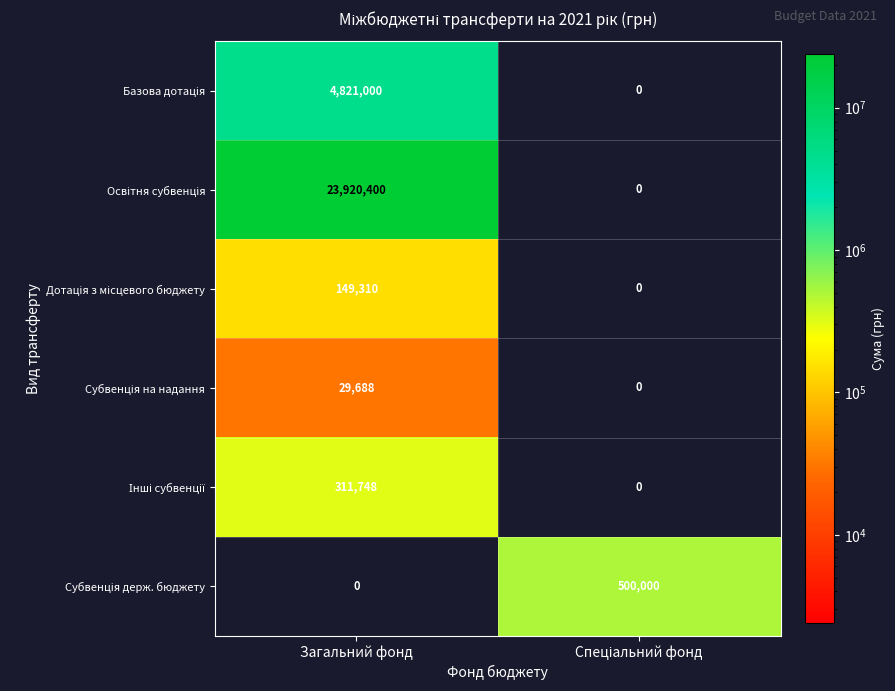

Which label corresponds to the largest value in the chart?

Загальний фонд